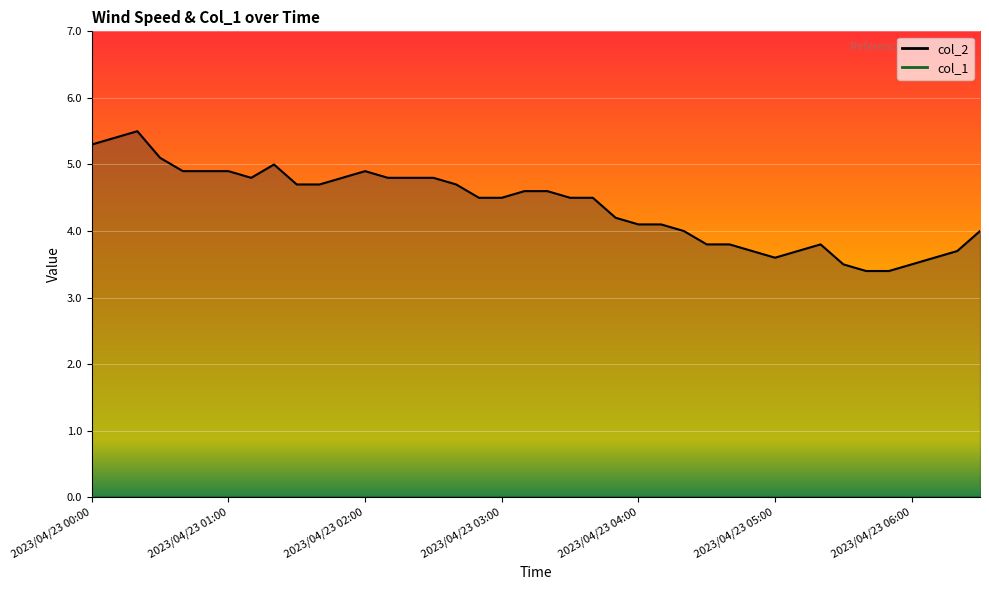

What is the label of the 20th point from the left?

2023/04/23 03:10